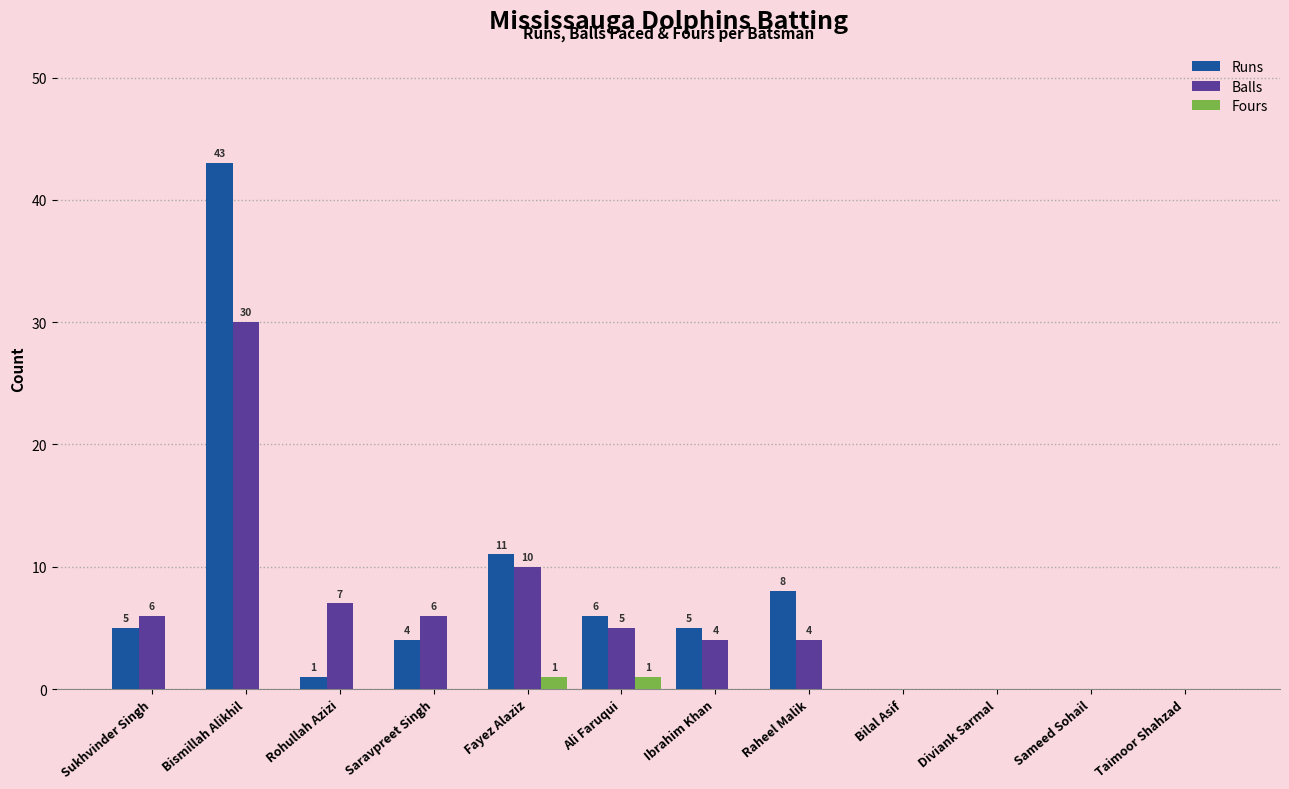

Is the value of Runs at Fayez Alaziz greater than the value of Balls at Sameed Sohail?

Yes